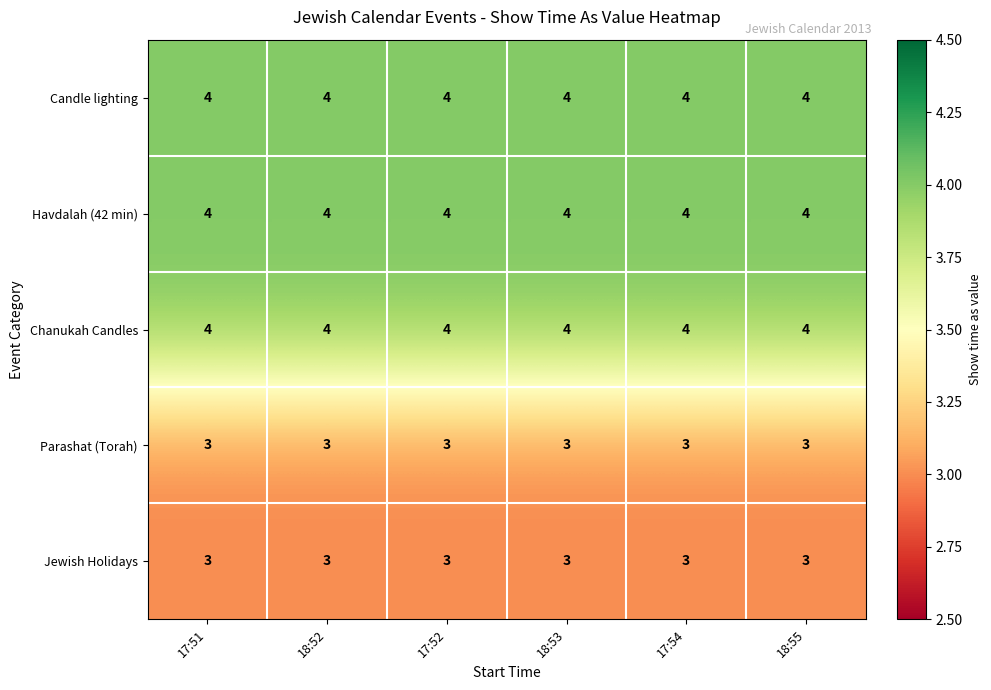

What is the smallest value displayed?

3